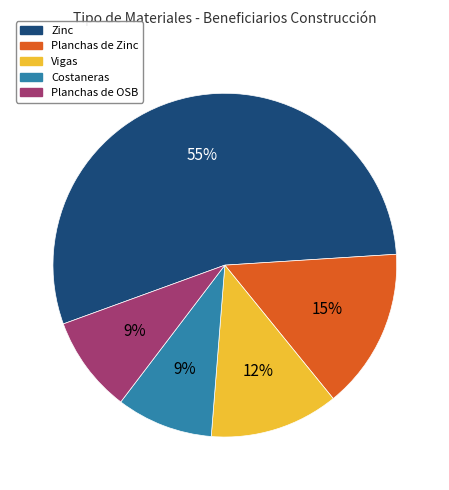

What is the largest slice in the pie chart?

Zinc